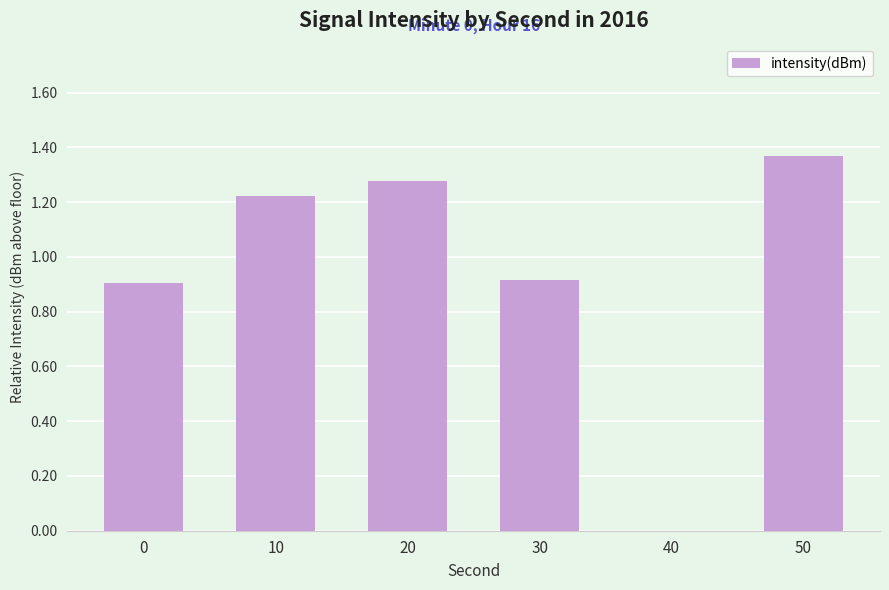

What is the sum of all values?

5.7